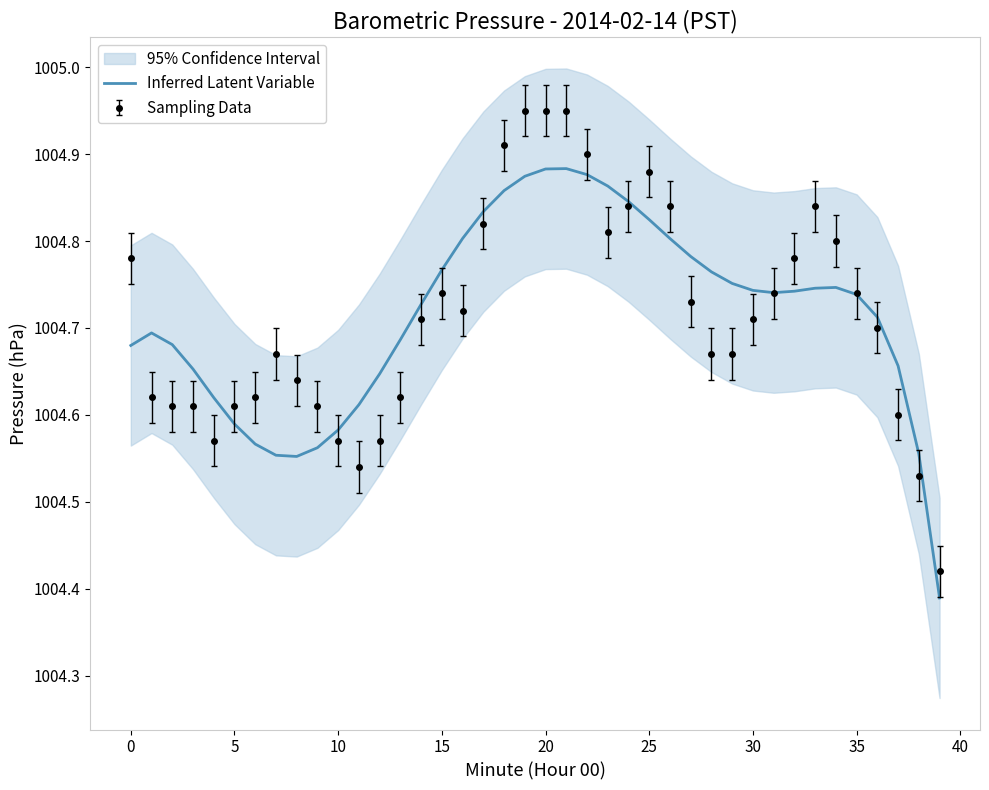

What is the label of the 10th point from the right?

30